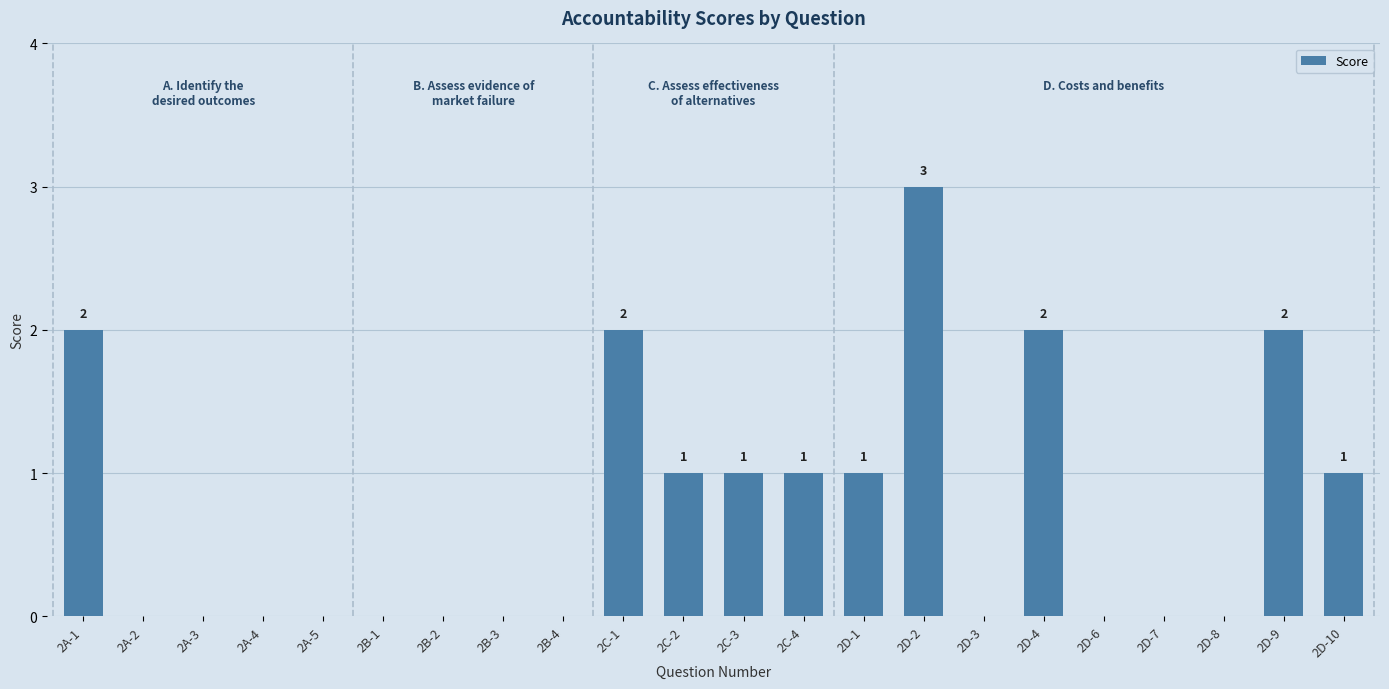

At which category does the chart reach its peak across all series?

2D-2